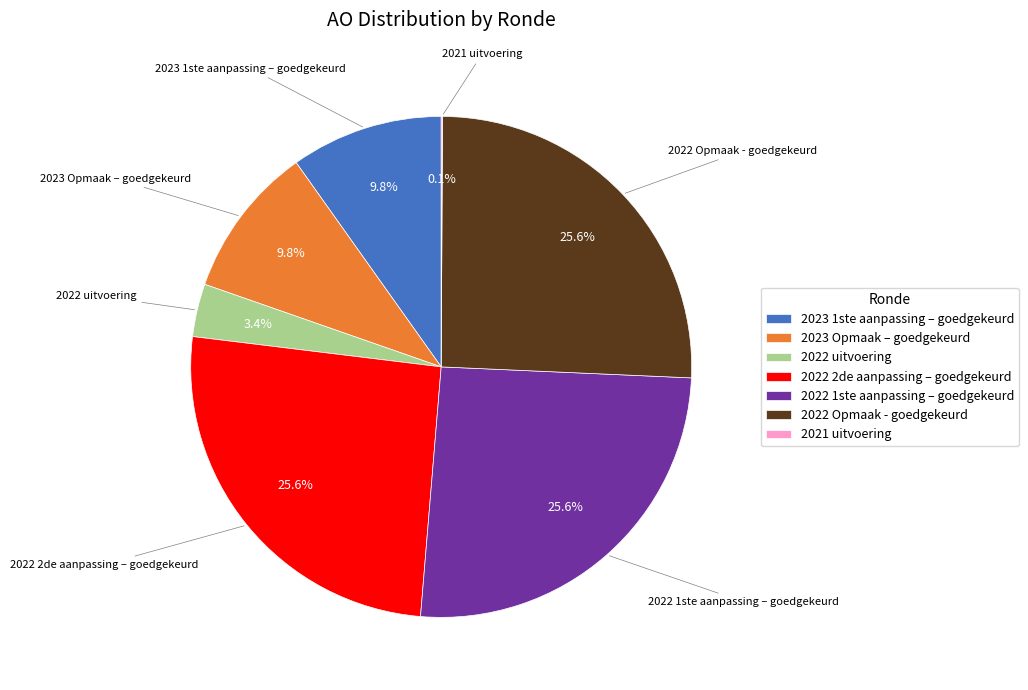

Does 2022 2de aanpassing – goedgekeurd account for over 50% of the chart?

No